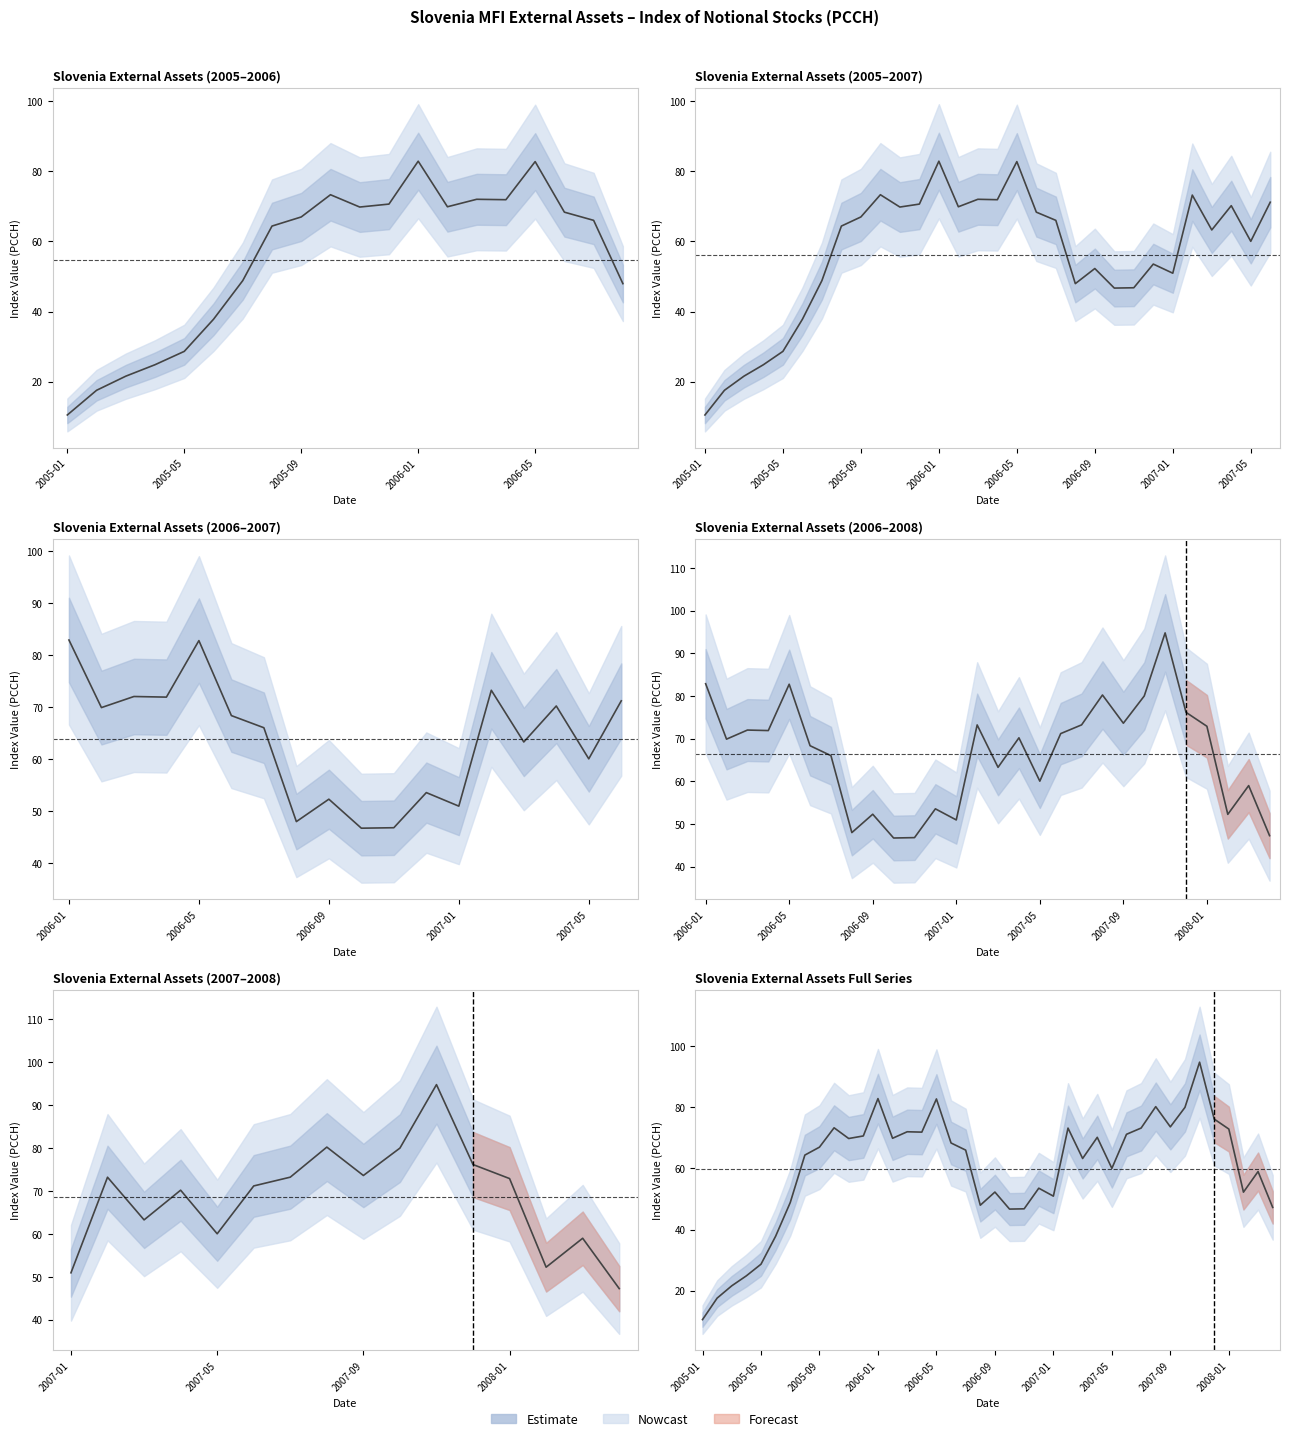

Reading left to right, what are all the values shown in this chart?

10.5	17.5	21.6	24.8	28.6	37.8	48.8	64.4	67.0	73.3	69.8	70.6	82.9	69.9	72.0	71.9	82.8	68.3	66.0	48.0	52.3	46.7	46.8	53.5	50.9	73.2	63.3	70.2	60.0	71.2	73.2	80.2	73.6	80.0	94.8	76.2	72.9	52.2	59.0	47.2